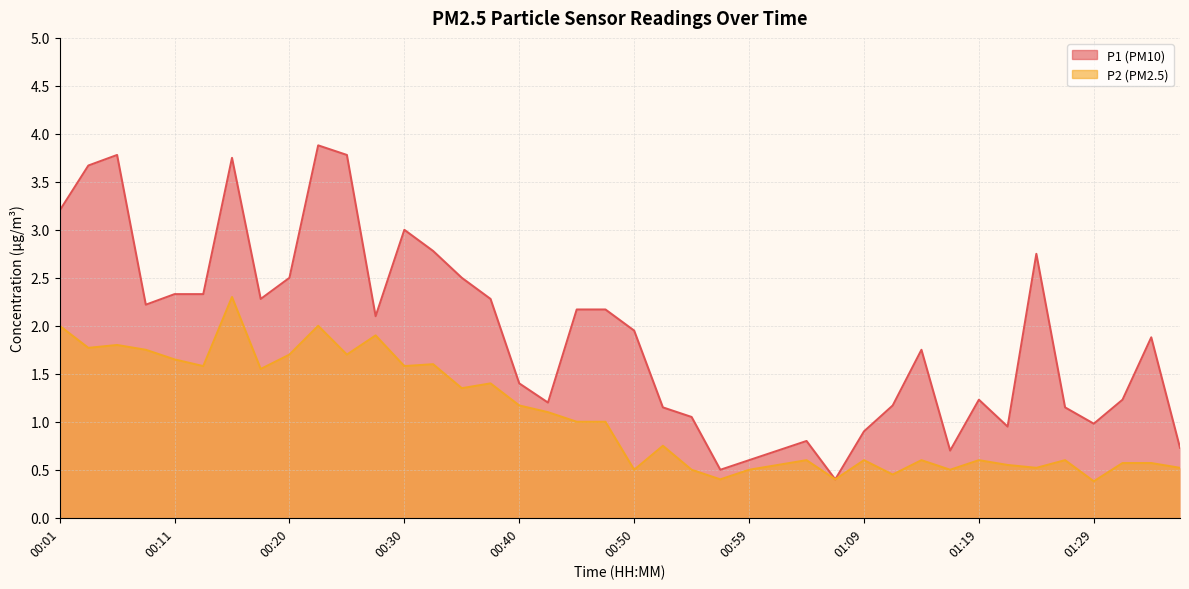

What is the sum of all P1 values?

75.9